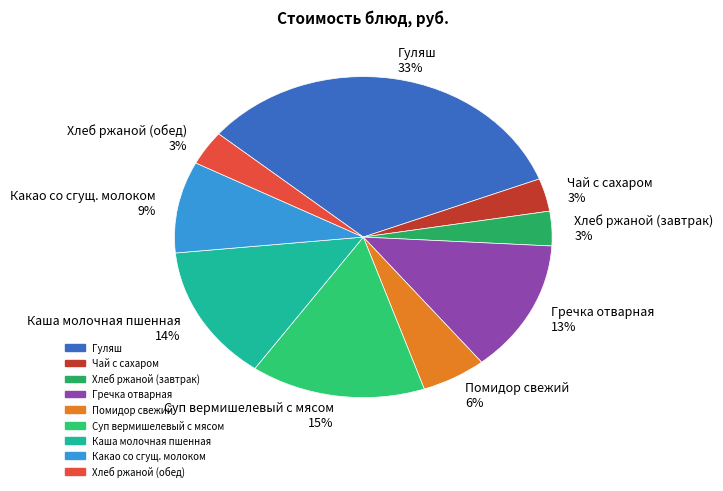

Between Хлеб ржаной (завтрак) and Гречка отварная, which is larger?

Гречка отварная